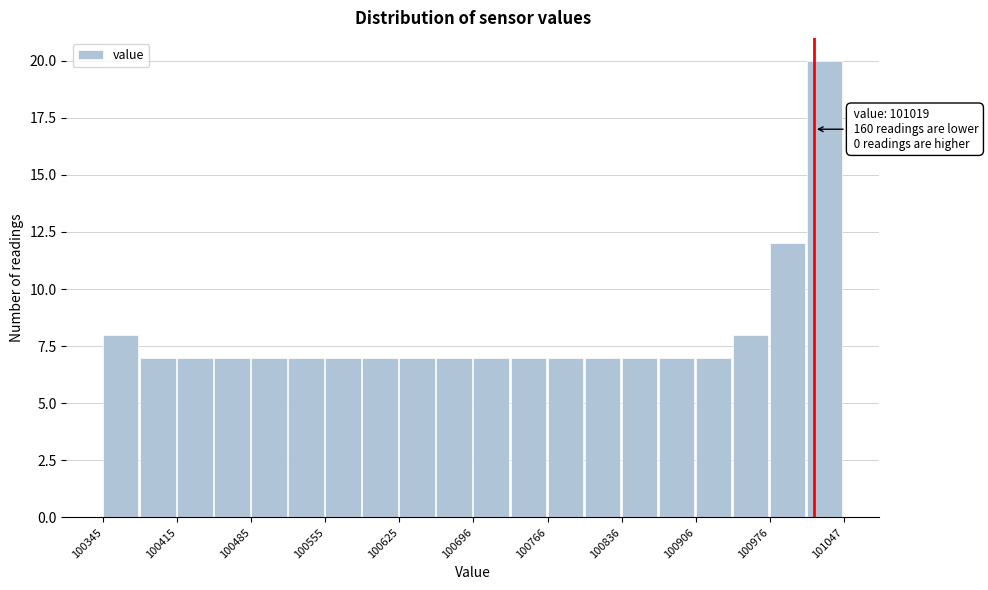

Around what value on the x-axis is the tallest bar? Give the approximate position of its centre, as read against the axis.

101030